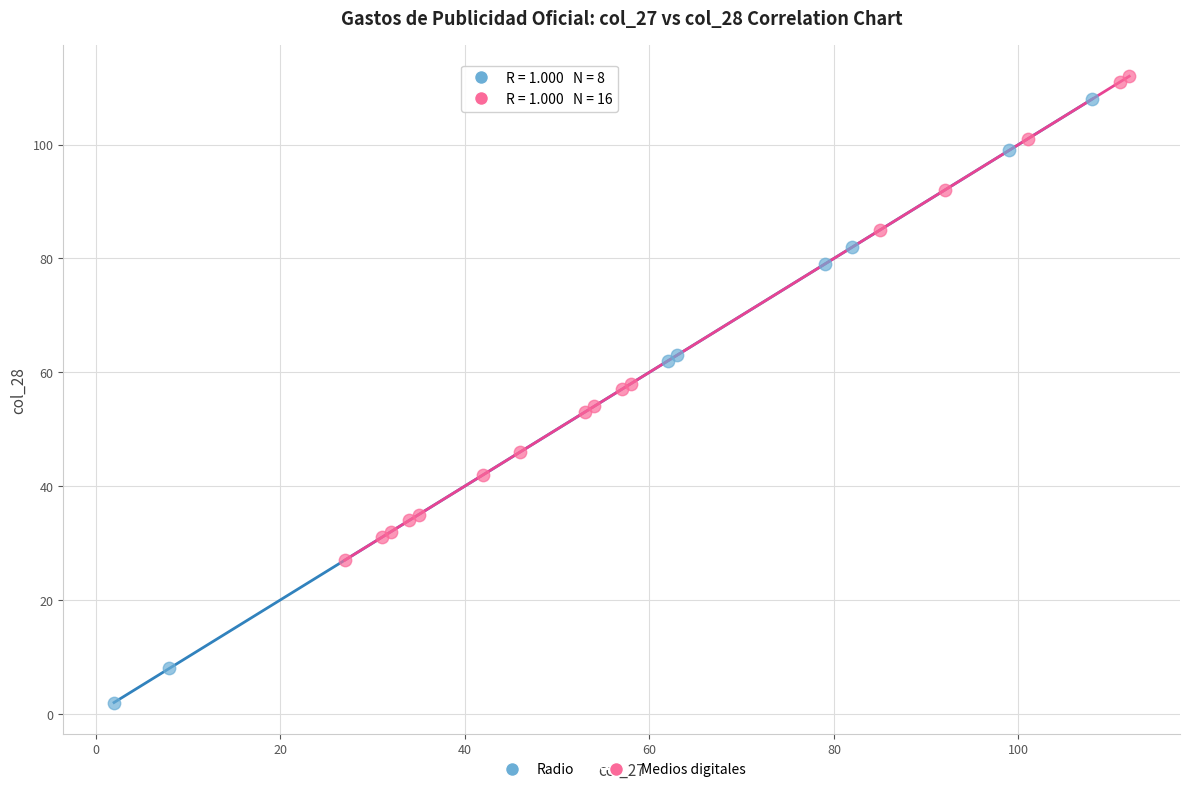

Which series has the widest spread of Y values?

Radio